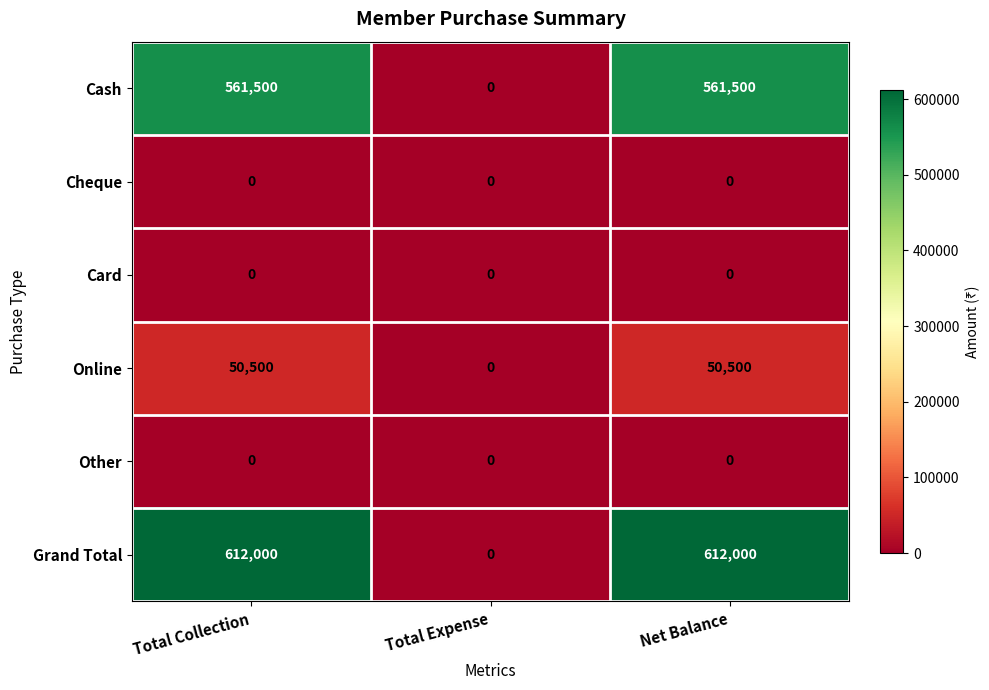

Which series has the largest total across all categories?

Grand Total